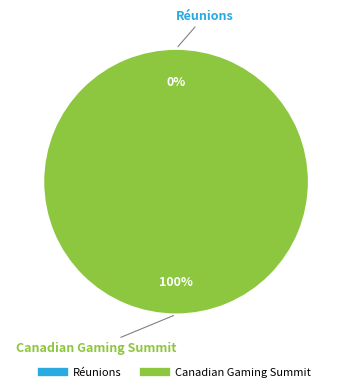

How many slices are in this pie chart?

2